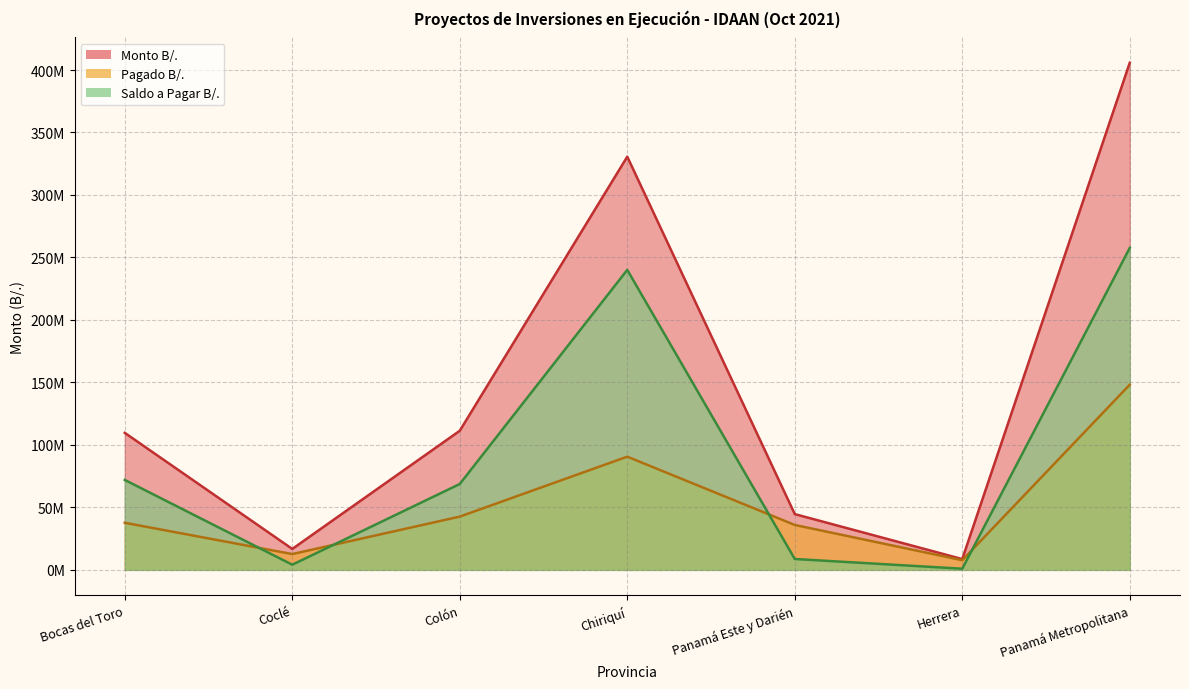

True or false: Pagado B/. has a value of 37673332.1 at Bocas del Toro.

True